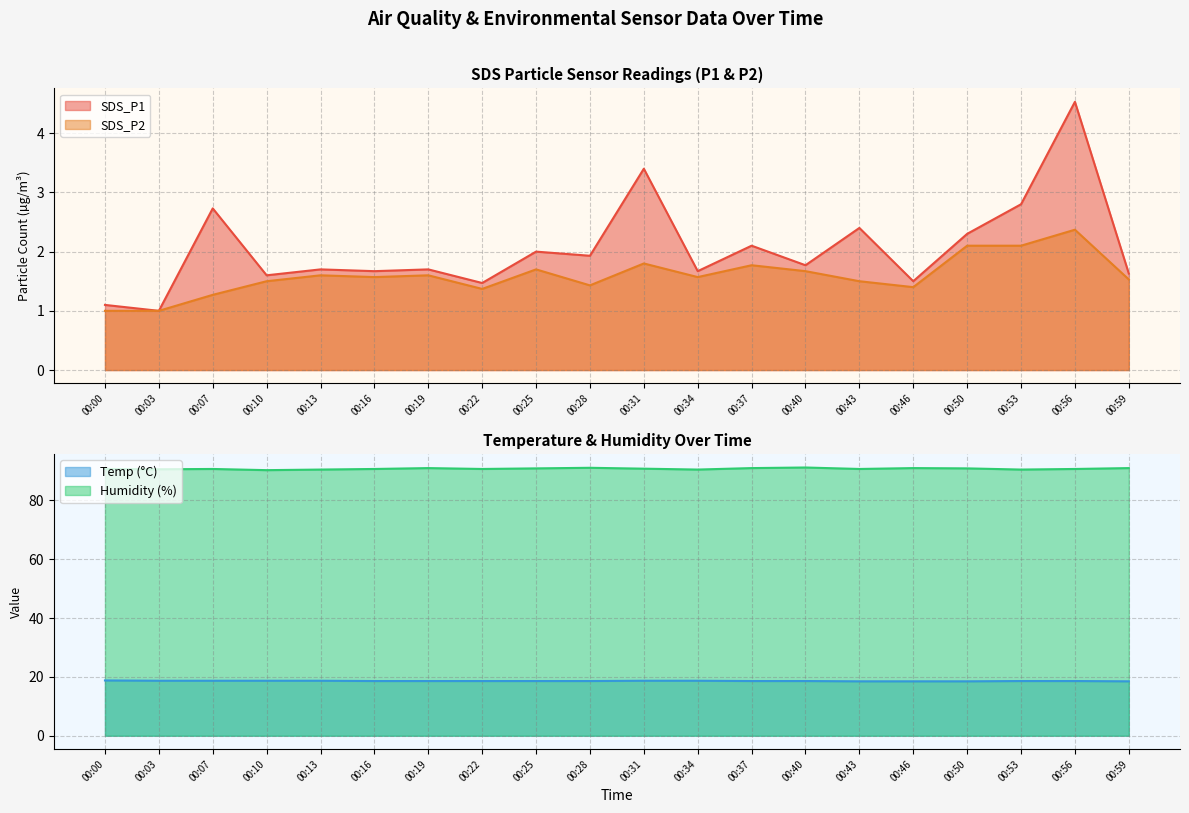

What is the difference between the second highest and minimum values in the Temp series?

0.2